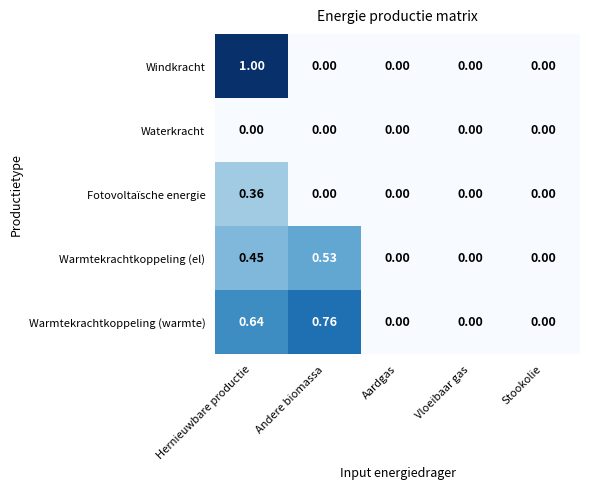

Which series has the largest total across all categories?

Warmtekrachtkoppeling (warmte)